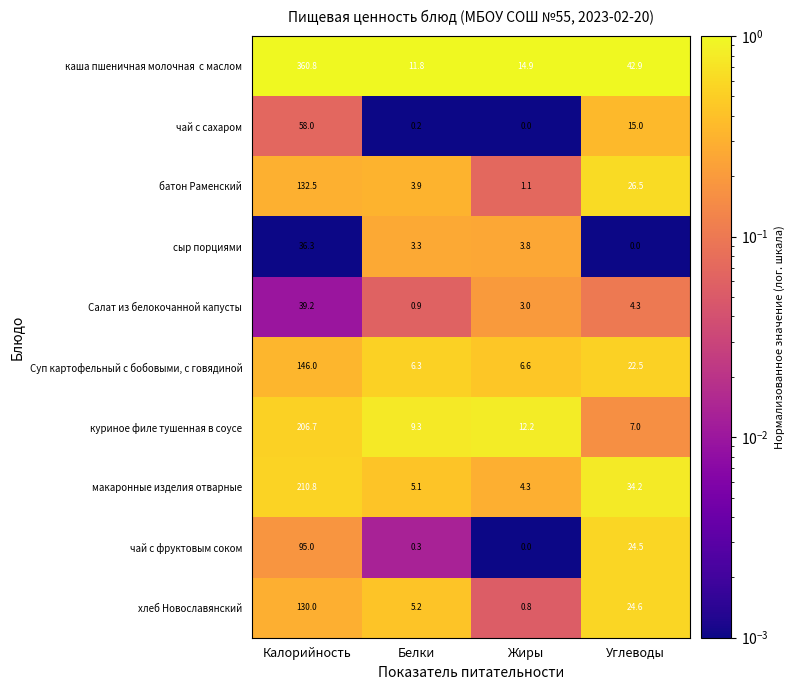

What is the spread (max minus min) of values at Белки?

11.6